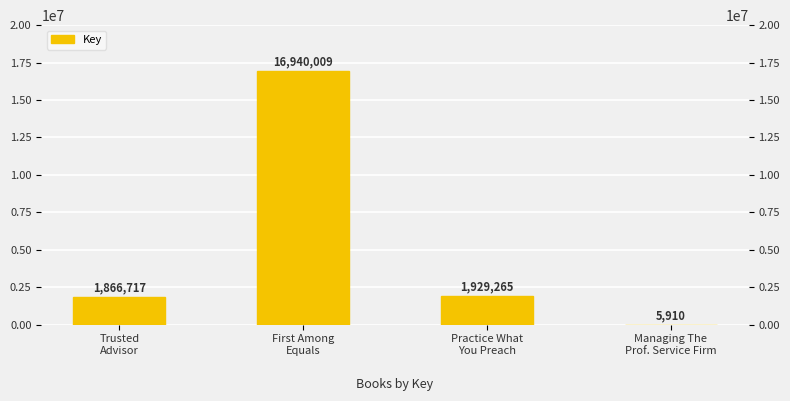

Reading right to left, extract all data points from this chart.

5910	1929265	16940009	1866717